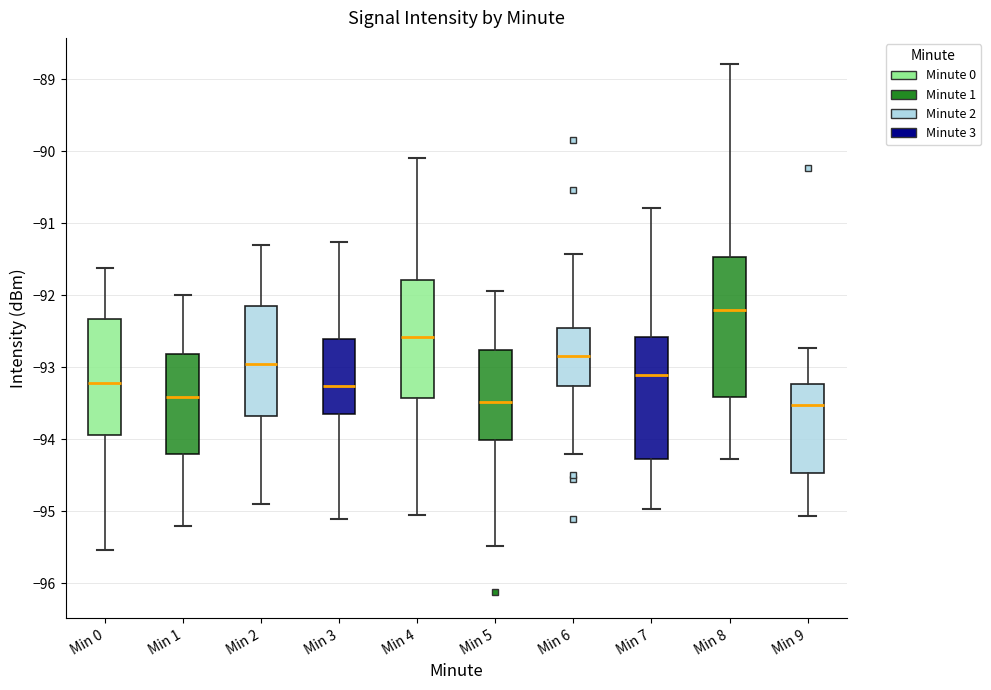

Reading left to right, transcribe this box plot: for each box, give where its median line is, the range the box spans, and where its two whiskers end, as read against the y-axis. The values are not printed on the chart, so give them approximately, as read against the axis.

Min 0: median -93.2, box -93.9 to -92.3, whiskers -95.5 to -91.6
Min 1: median -93.4, box -94.2 to -92.8, whiskers -95.2 to -92.0
Min 2: median -92.9, box -93.7 to -92.1, whiskers -94.9 to -91.3
Min 3: median -93.3, box -93.7 to -92.6, whiskers -95.1 to -91.3
Min 4: median -92.6, box -93.4 to -91.8, whiskers -95.0 to -90.1
Min 5: median -93.5, box -94.0 to -92.8, whiskers -95.5 to -91.9
Min 6: median -92.8, box -93.3 to -92.5, whiskers -94.2 to -91.4
Min 7: median -93.1, box -94.3 to -92.6, whiskers -95.0 to -90.8
Min 8: median -92.2, box -93.4 to -91.5, whiskers -94.3 to -88.8
Min 9: median -93.5, box -94.5 to -93.2, whiskers -95.1 to -92.7